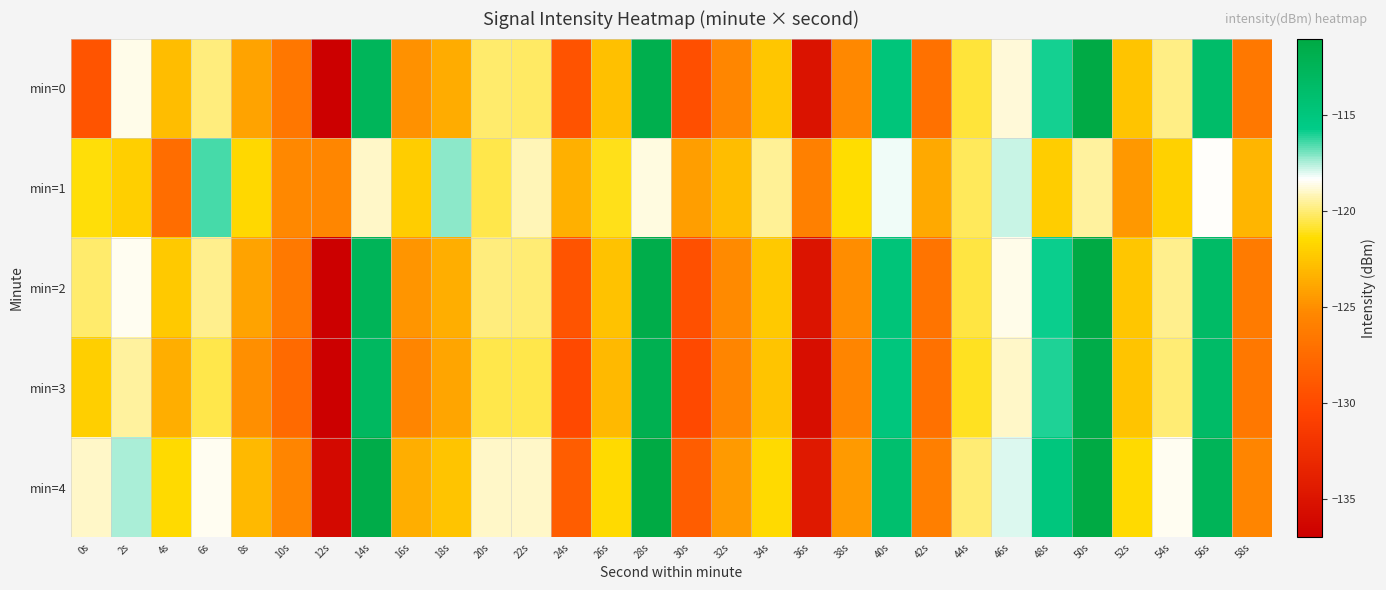

Which series has the largest range (max minus min)?

min=3